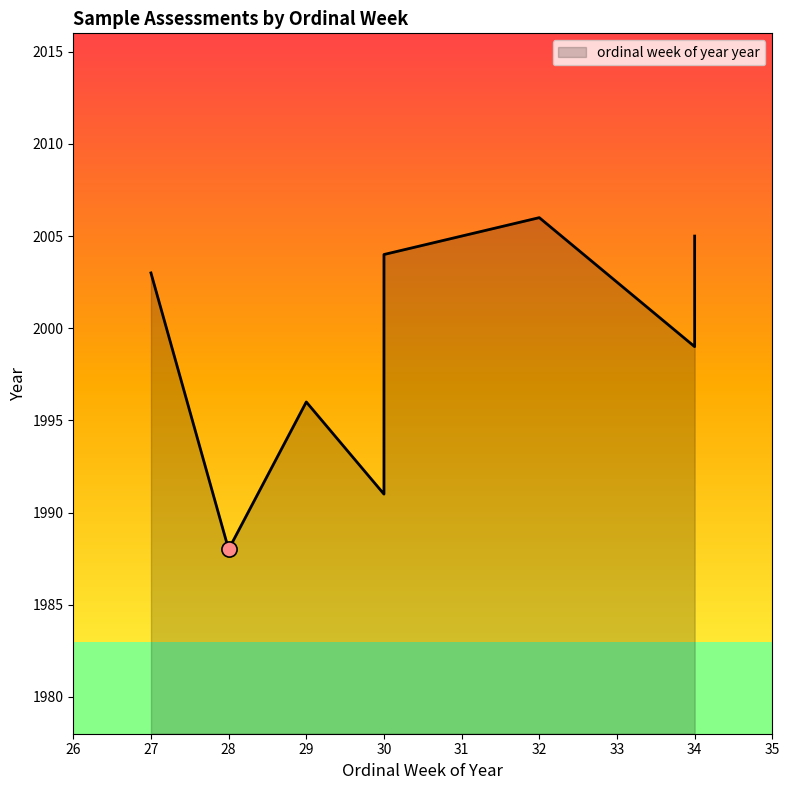

What is the change in value from 27 to 30?

+1